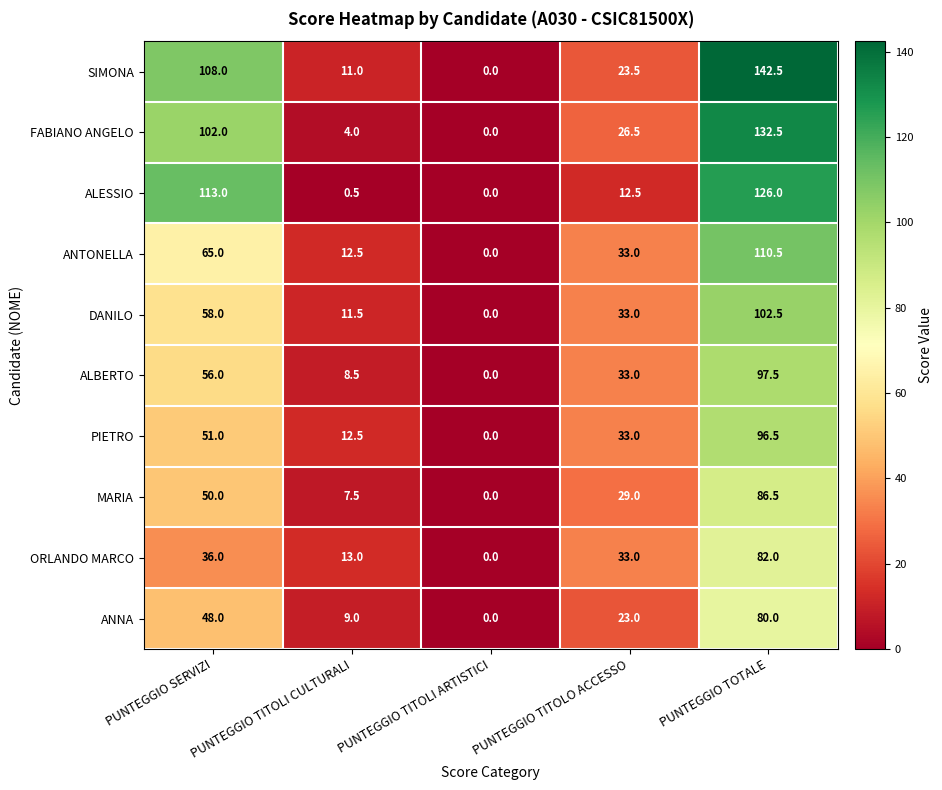

What is the total value across all series at PUNTEGGIO TITOLI CULTURALI?

90.0